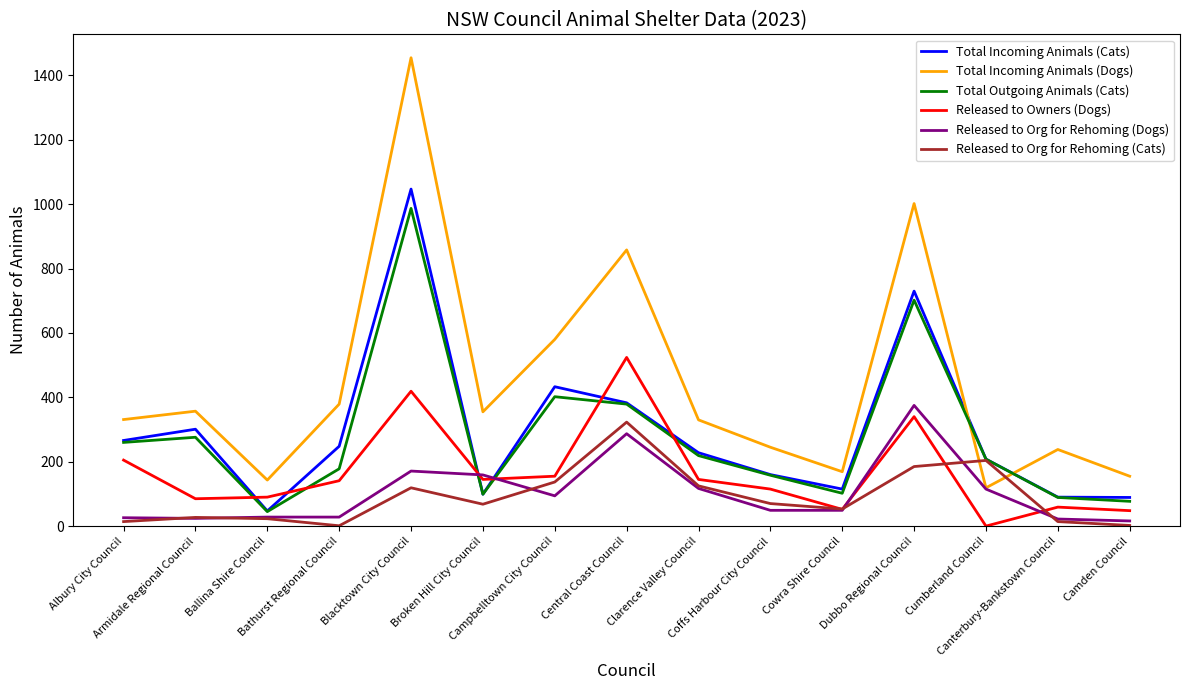

Rank the series by their maximum value, from lowest to highest.

Released to Org for Rehoming (Cats), Released to Org for Rehoming (Dogs), Released to Owners (Dogs), Total Outgoing Animals (Cats), Total Incoming Animals (Cats), Total Incoming Animals (Dogs)